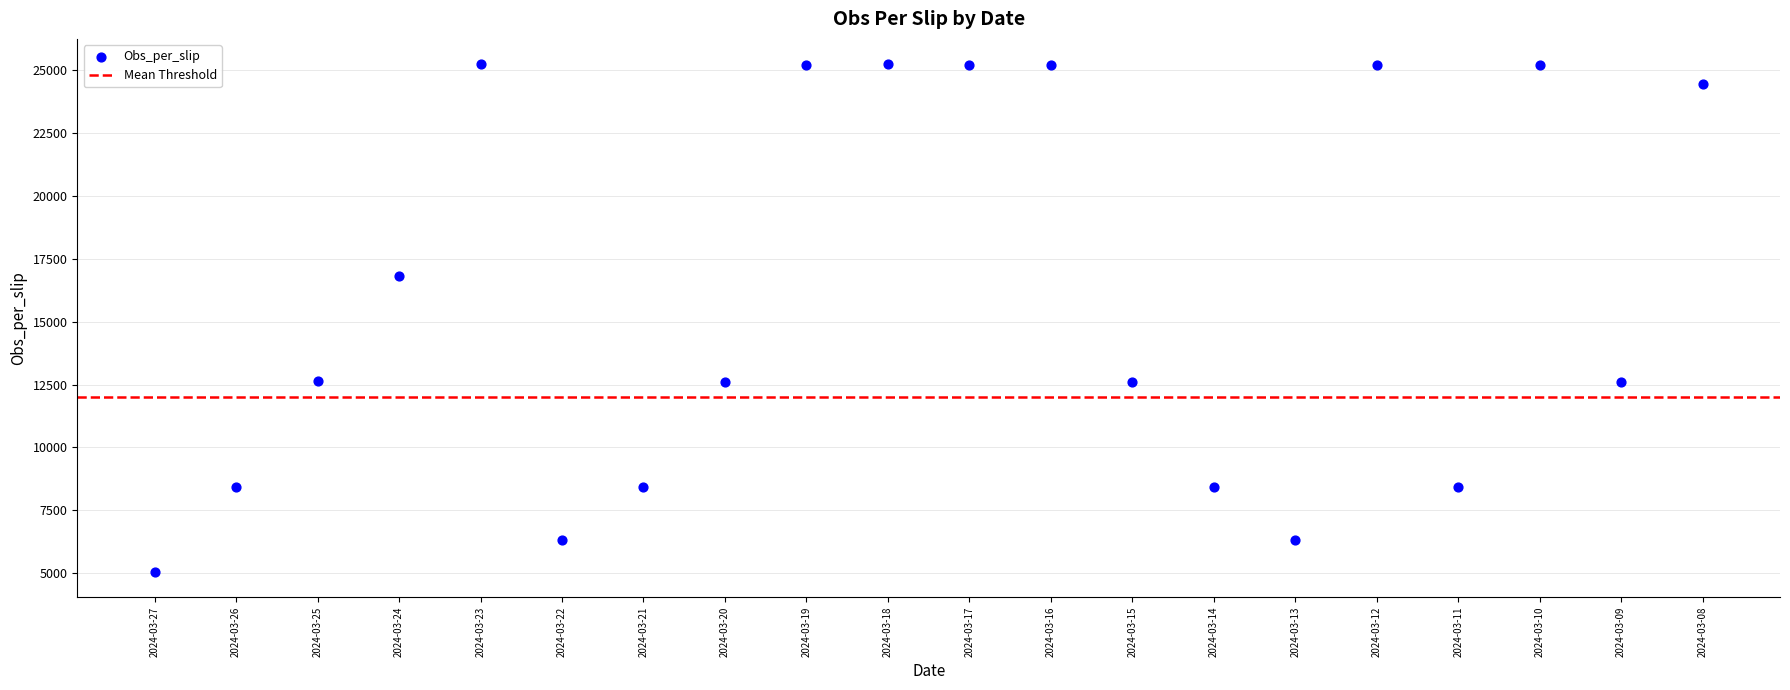

What Y value in the scatter plot is closest to 15144?

16829